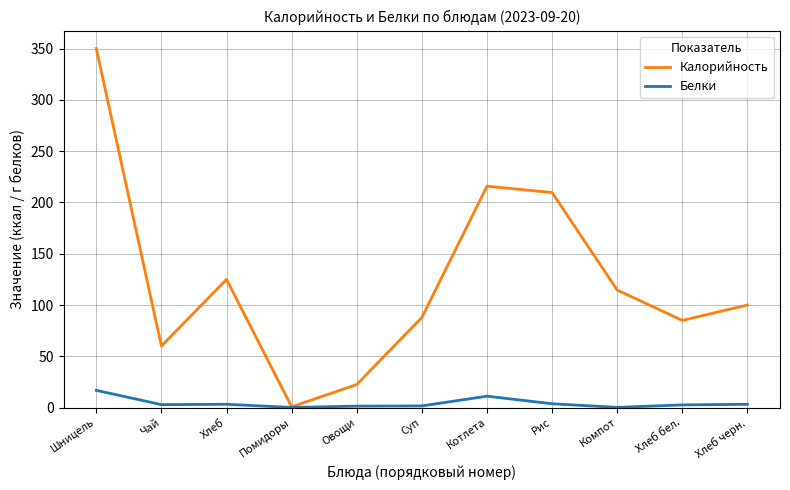

Which series has the largest range (max minus min)?

Калорийность